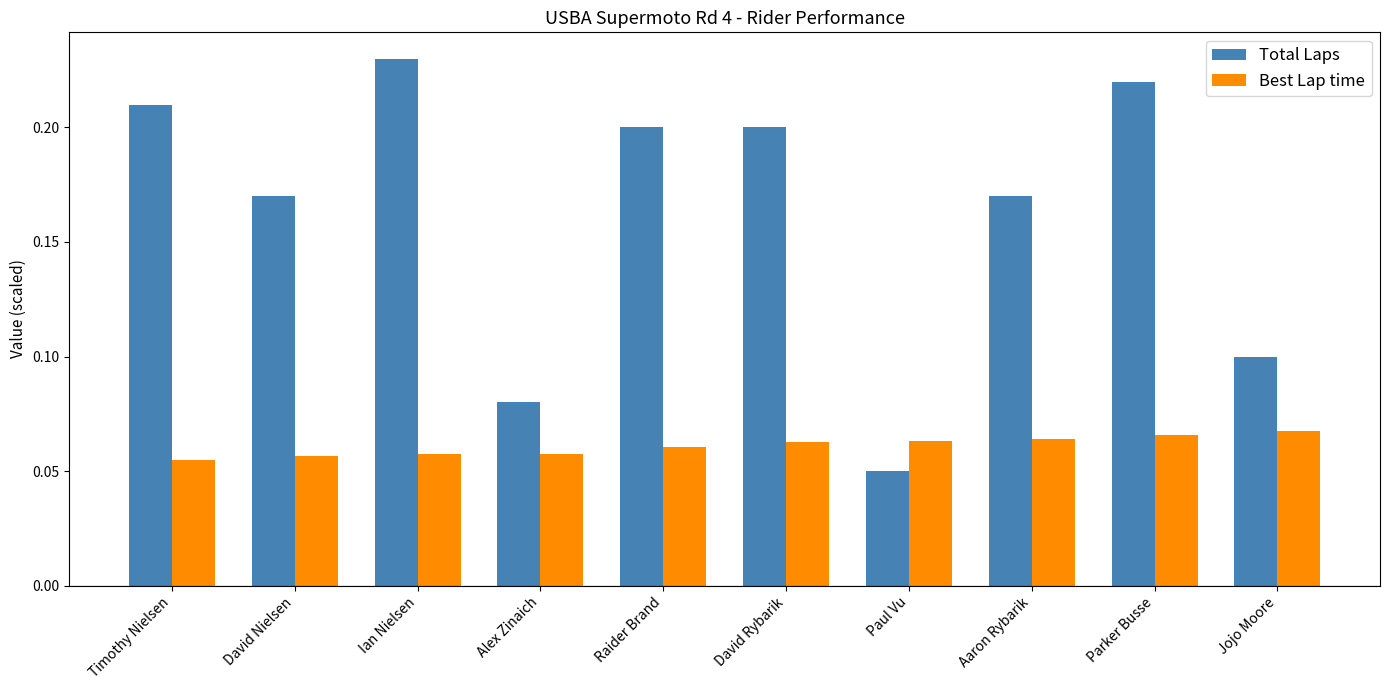

The Best Lap time series shows 0.1 at Raider Brand. True or false?

True